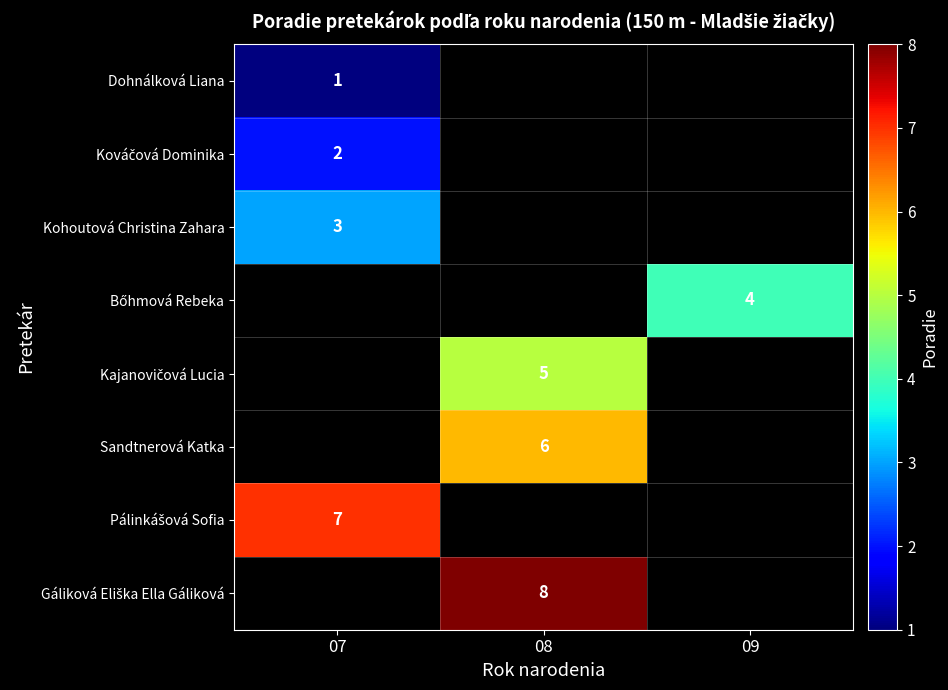

True or false: Kajanovičová Lucia has a value of 8.6 at 08.

False